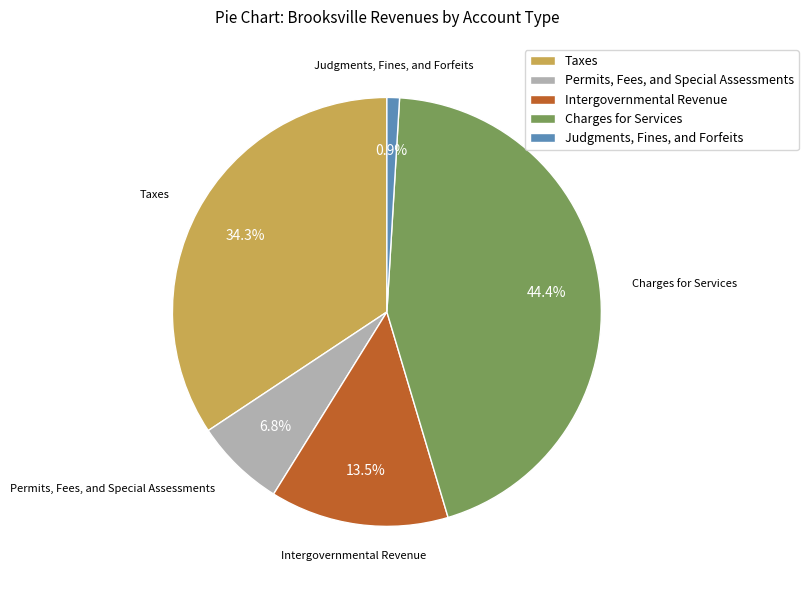

What percentage is the Permits, Fees, and Special Assessments slice, to the nearest percent?

7%